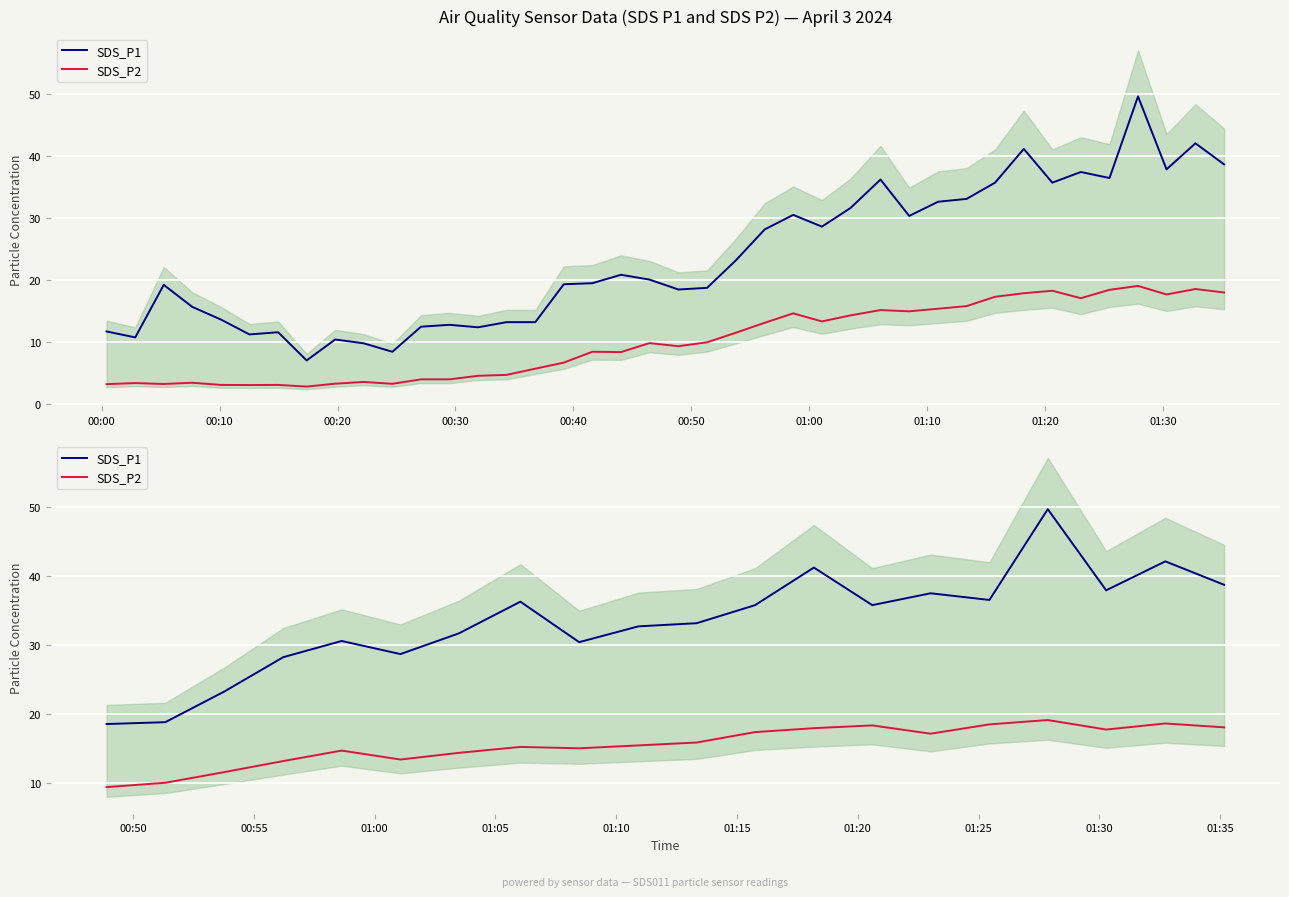

What is the highest value of the SDS_P2 series?

19.1